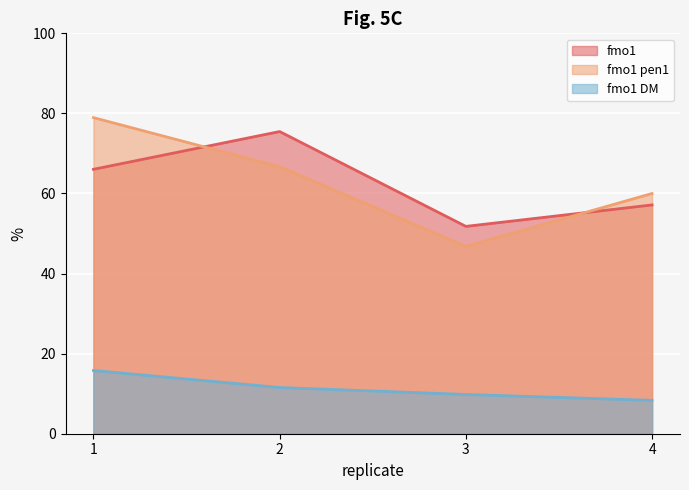

At how many categories does at least one series exceed 39?

4